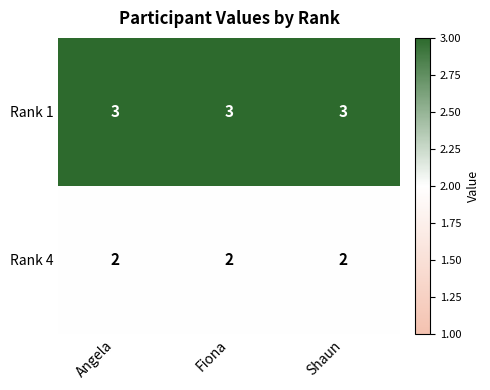

What is the minimum value shown in the chart?

2